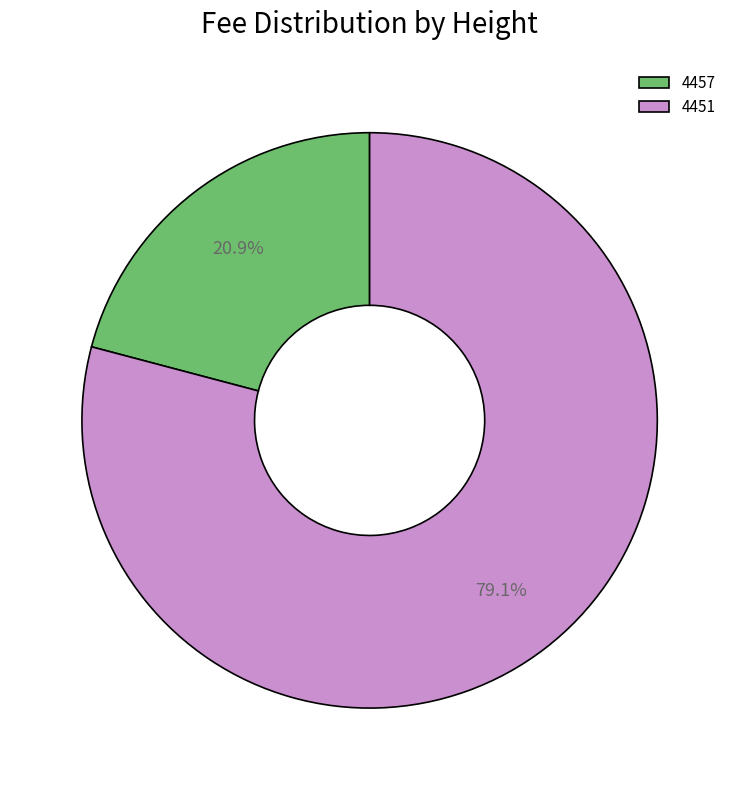

To the nearest percent, what portion does 4457 represent?

21%